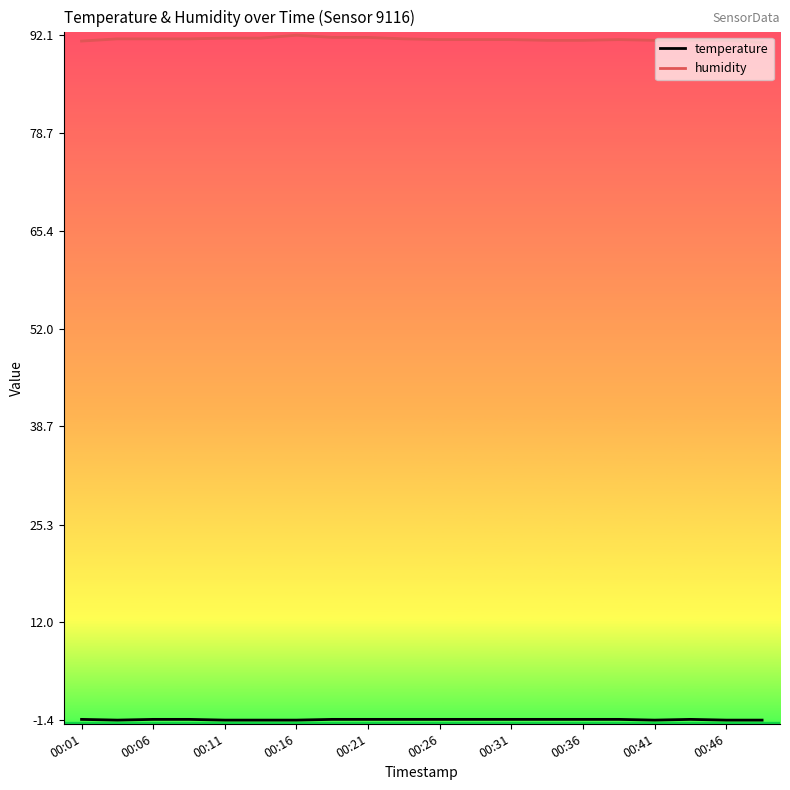

Which series has the largest total across all categories?

humidity